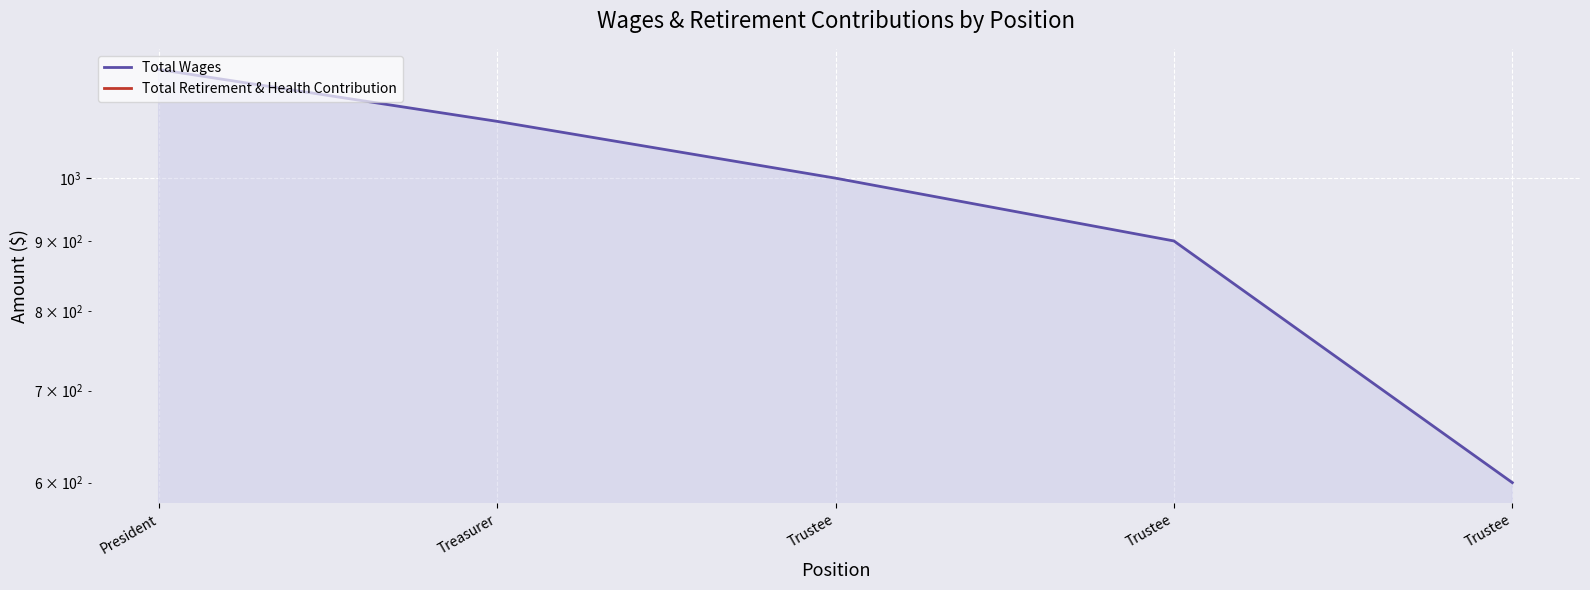

Reading left to right, list all the values displayed in this chart.

Total Wages: 1200	1100	1000	900	600
Total Retirement & Health Contribution: 0	0	0	0	0